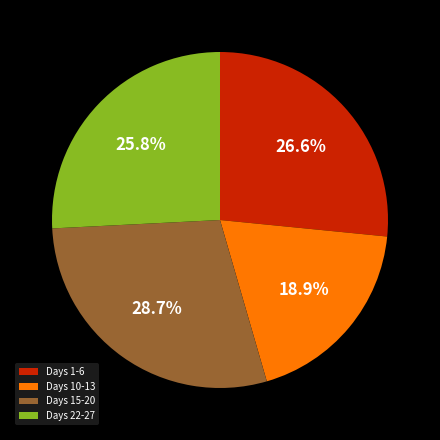

Which slice is the smallest?

Days 10-13